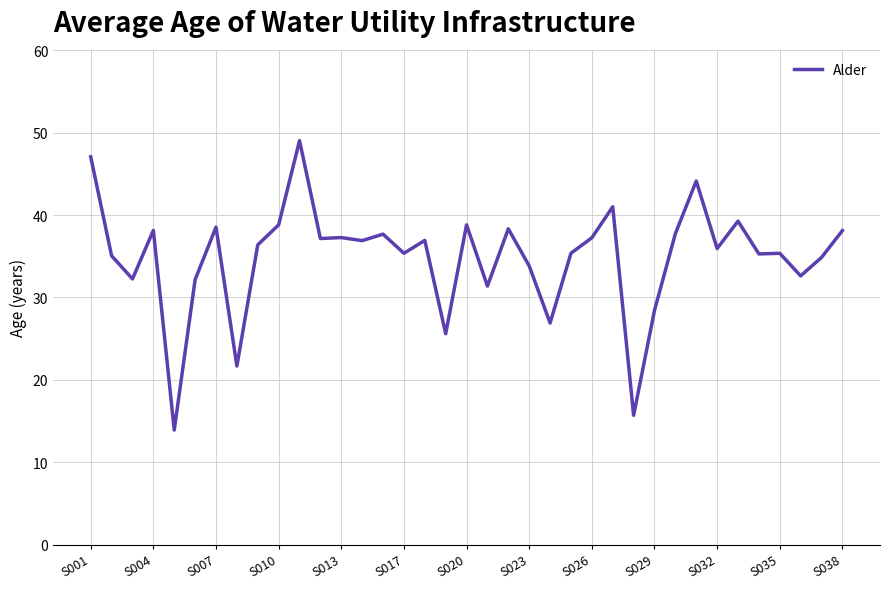

What is the difference between the maximum and minimum values?

35.1